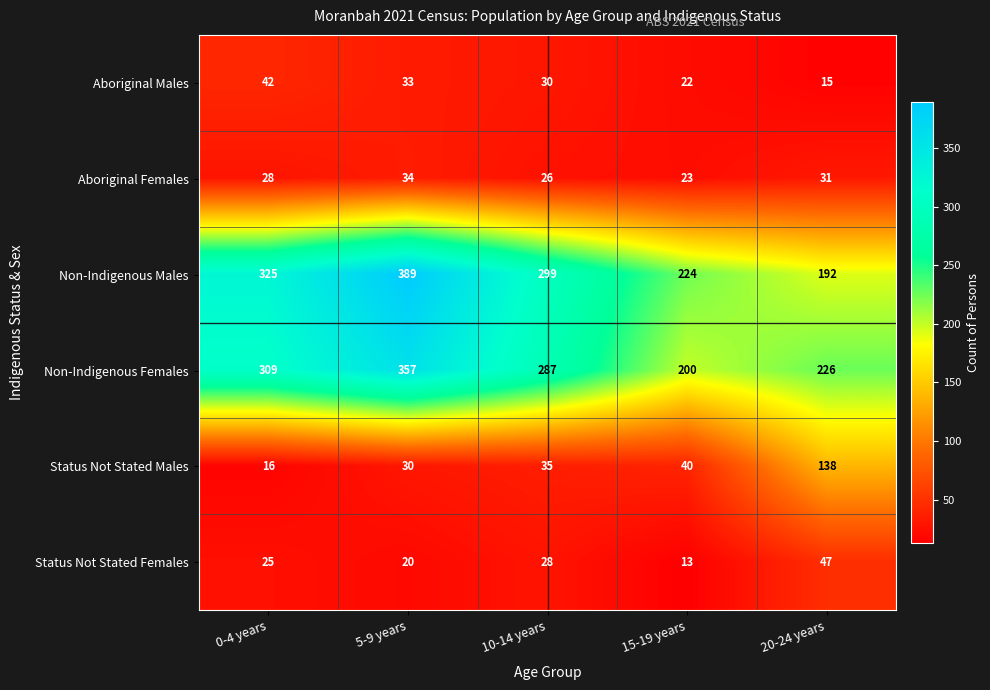

Which series has the largest total across all categories?

Non-Indigenous Males